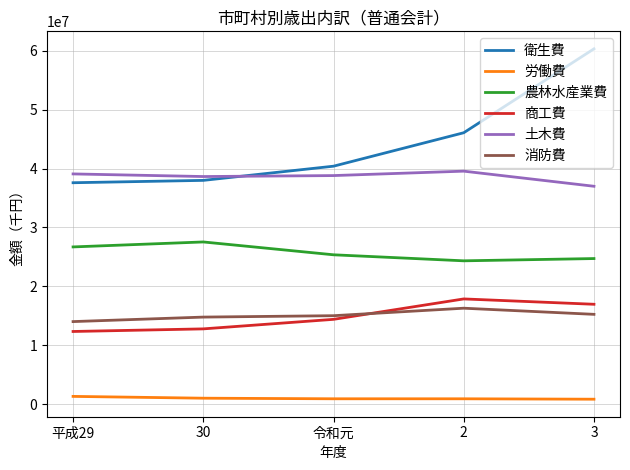

What is the sum of all 衛生費 values?

222433301